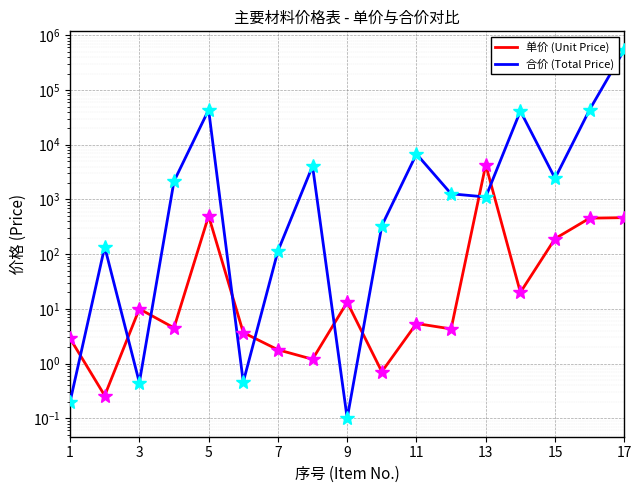

How many intersections are there between 合价 (Total Price) and 单价 (Unit Price)?

9